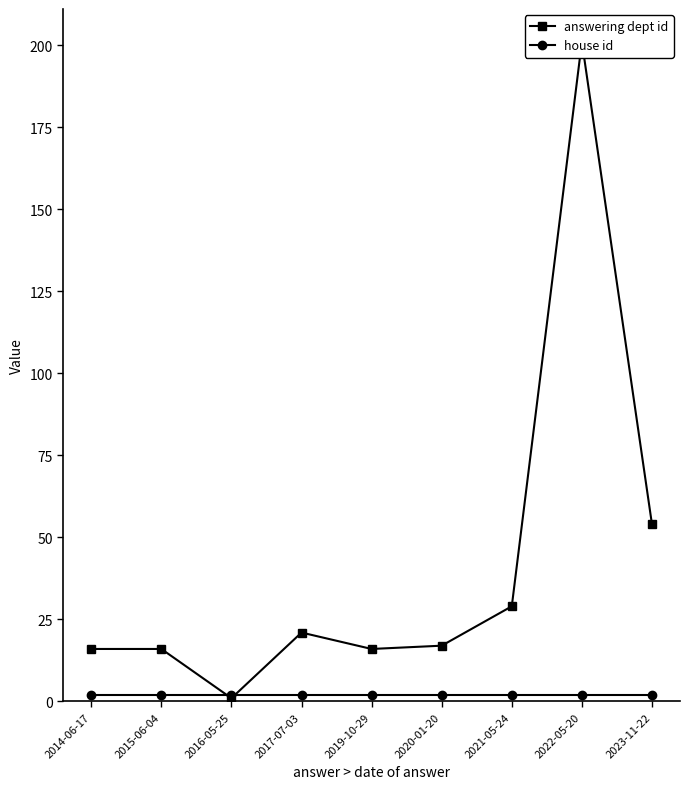

Rank the series at 2014-06-17 from highest to lowest value.

answering dept id, house id